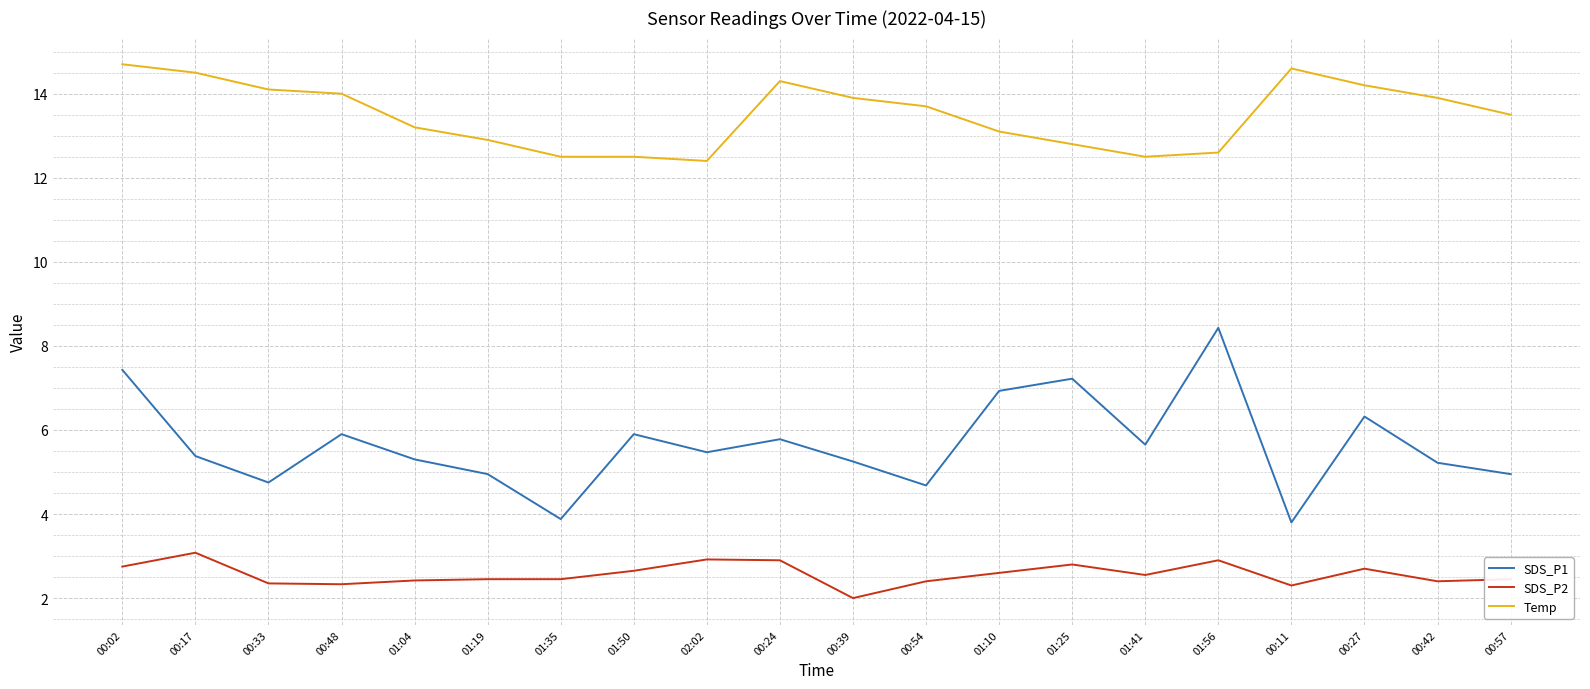

At which label does SDS_P2 reach its minimum?

00:39